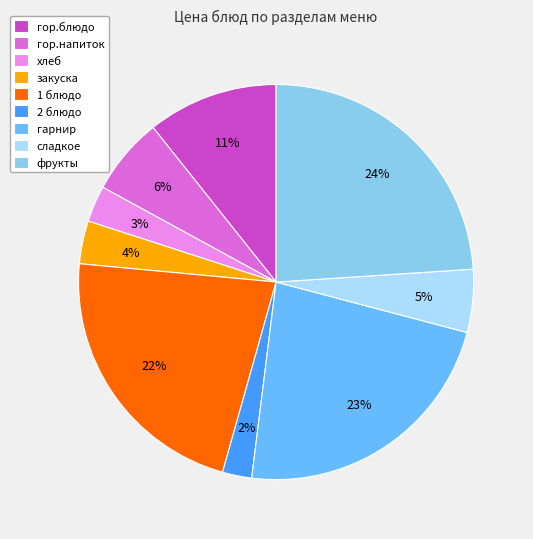

Do закуска and гор.блюдо together represent more than half of the pie?

No